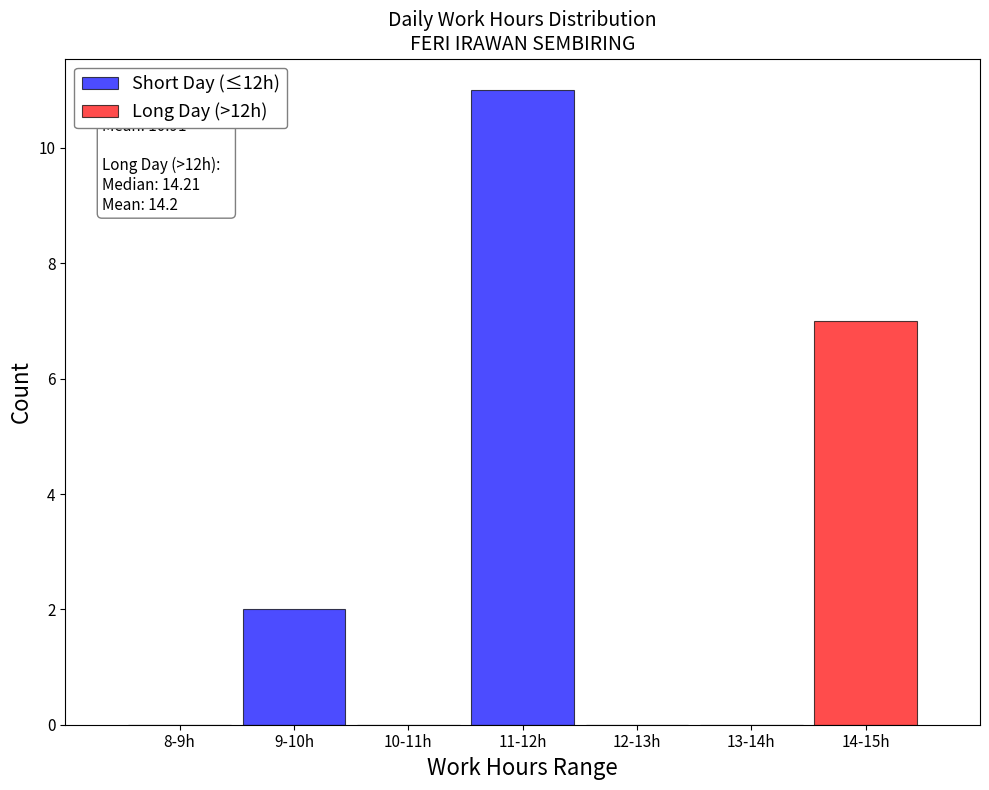

How many positive values does the Long Day (>12h) series have?

1